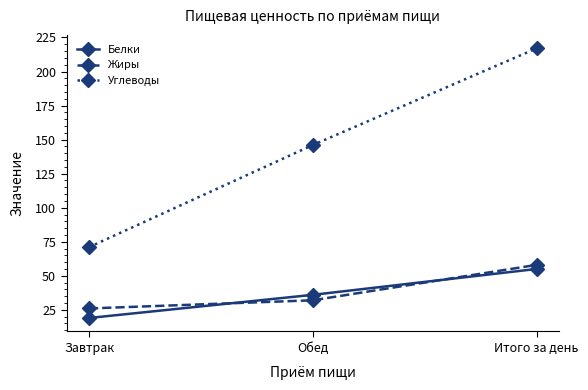

Which series has the largest total across all categories?

Углеводы